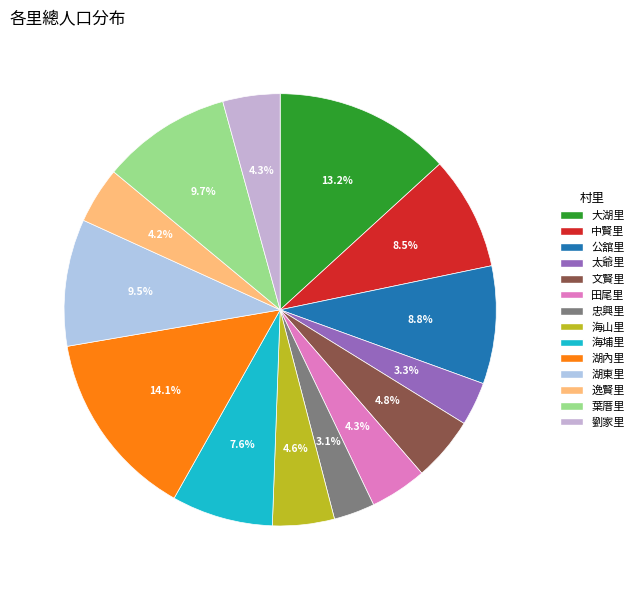

Which category has the smallest portion of the pie?

忠興里